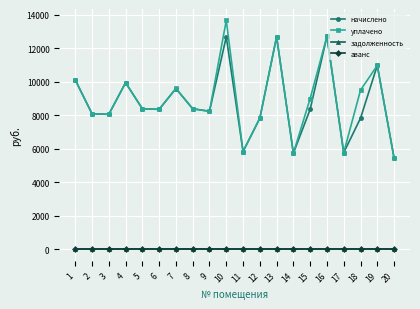

How many interior local peaks does the уплачено series have?

6